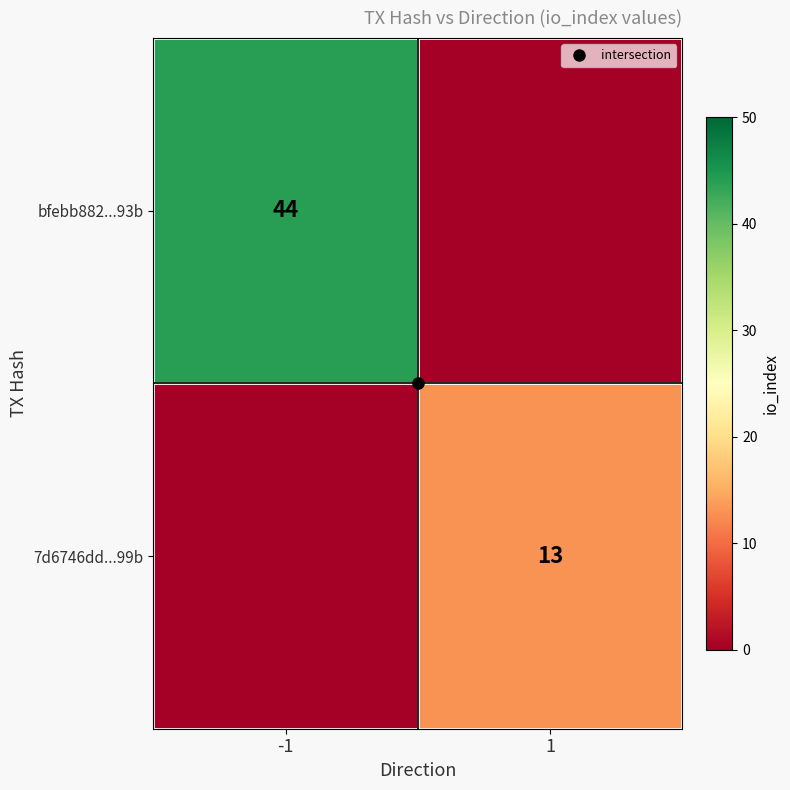

What is the maximum value shown in the chart?

44